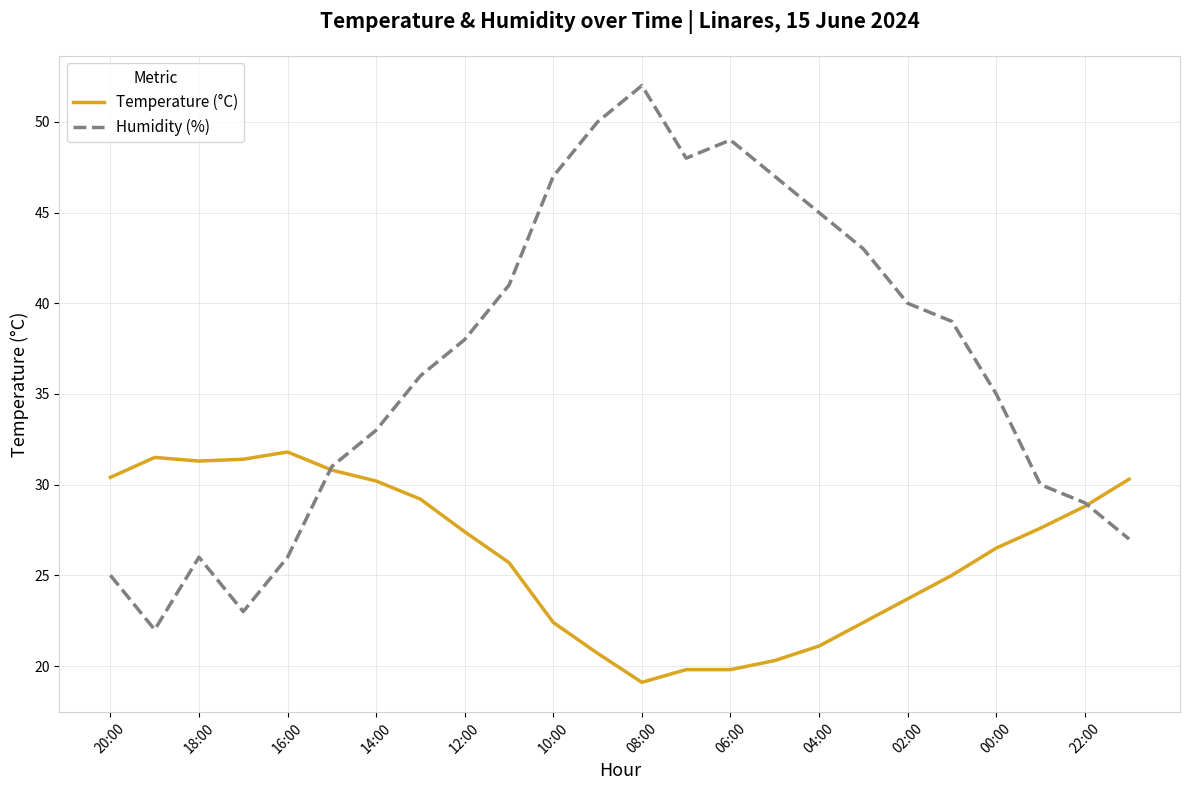

After their last crossing, which series has the higher values: Humidity (%) or Temperature (°C)?

Temperature (°C)